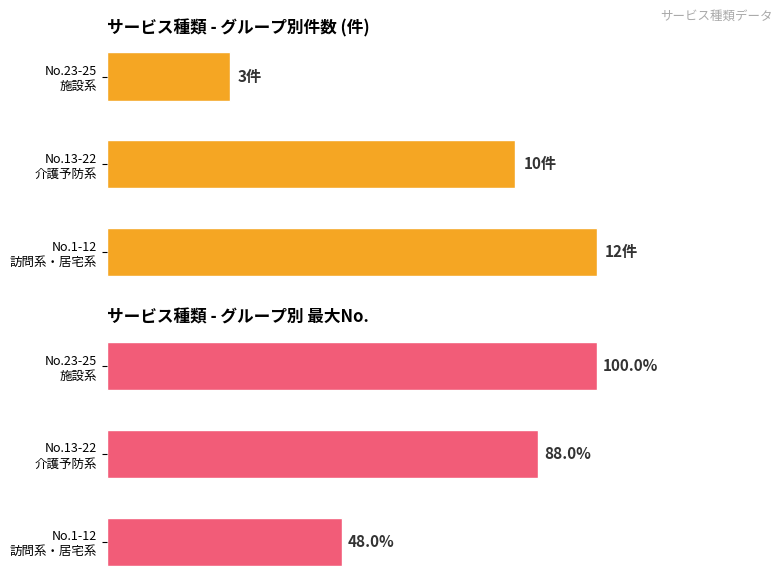

What are all the series names shown in the legend?

サービス件数, 最大No.